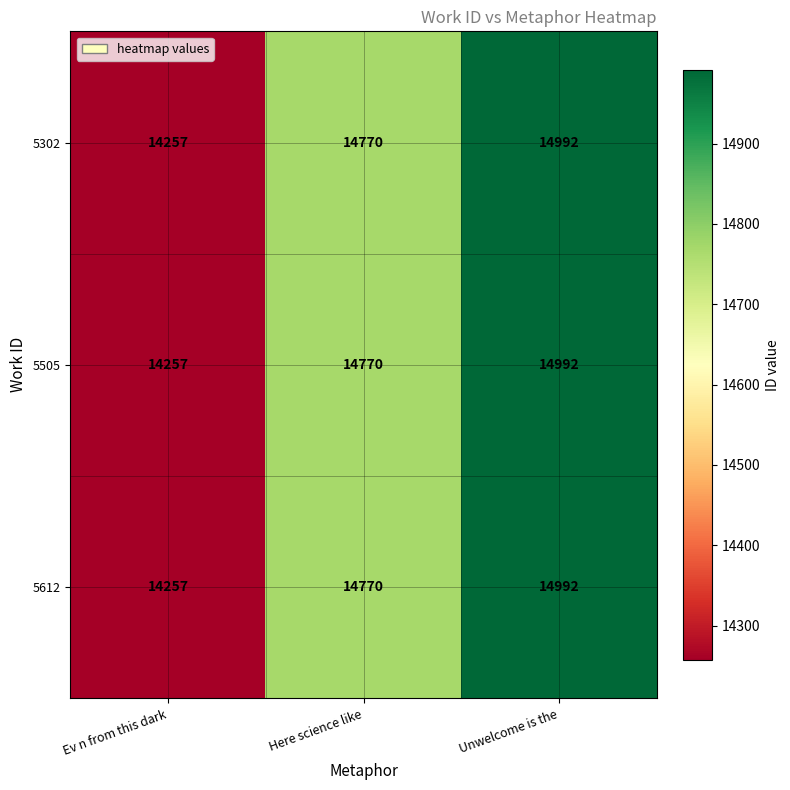

What is the total value across all series at Ev n from this dark?

42771